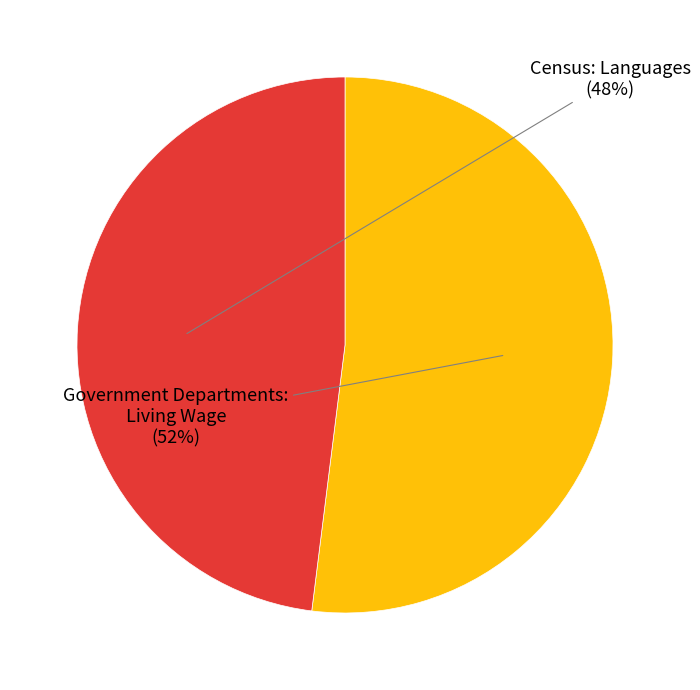

Does any single category account for the majority?

Yes